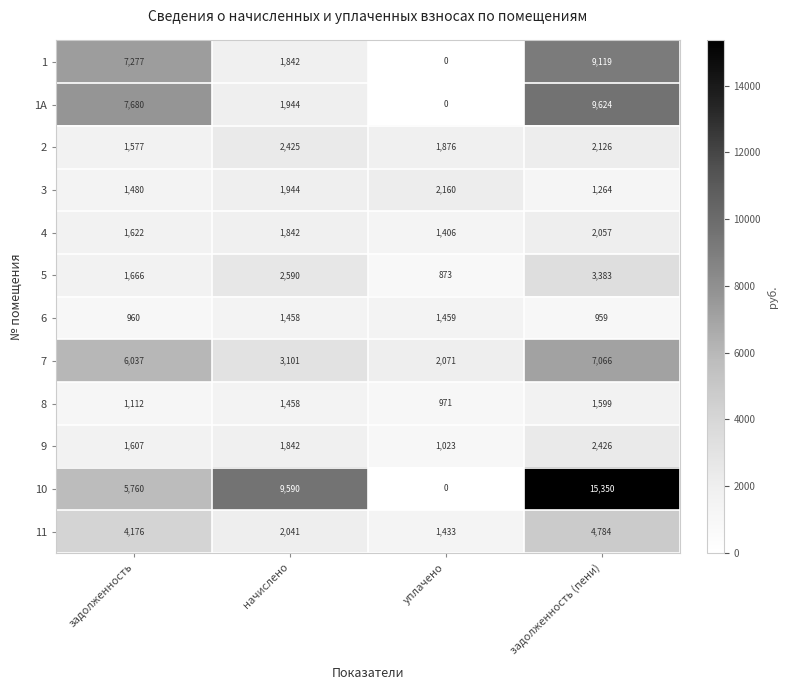

Which series changed the most between задолженность and начислено?

1А